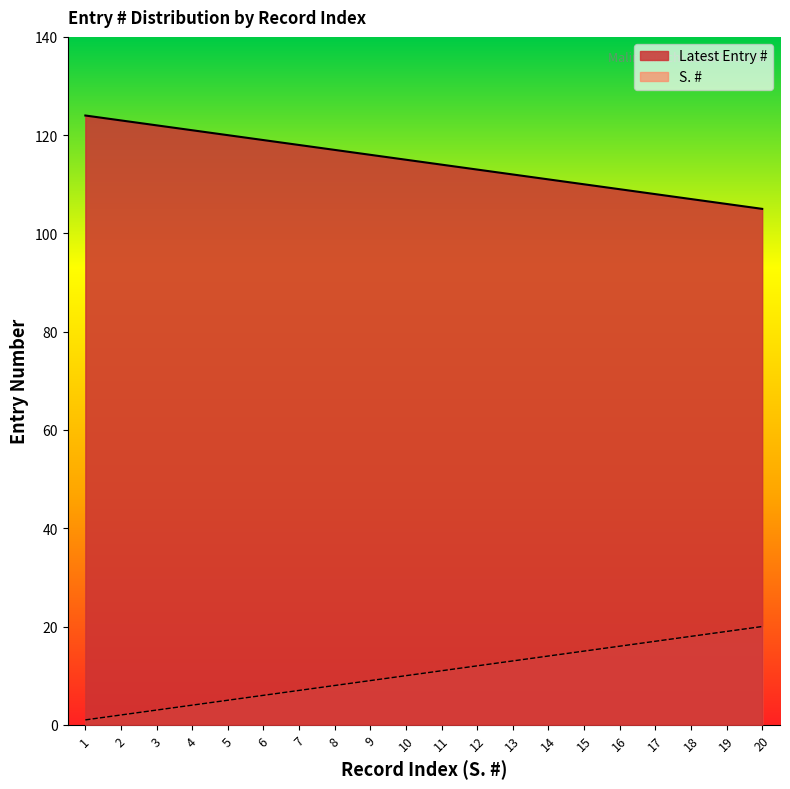

What is the highest value of the Latest Entry # series?

124